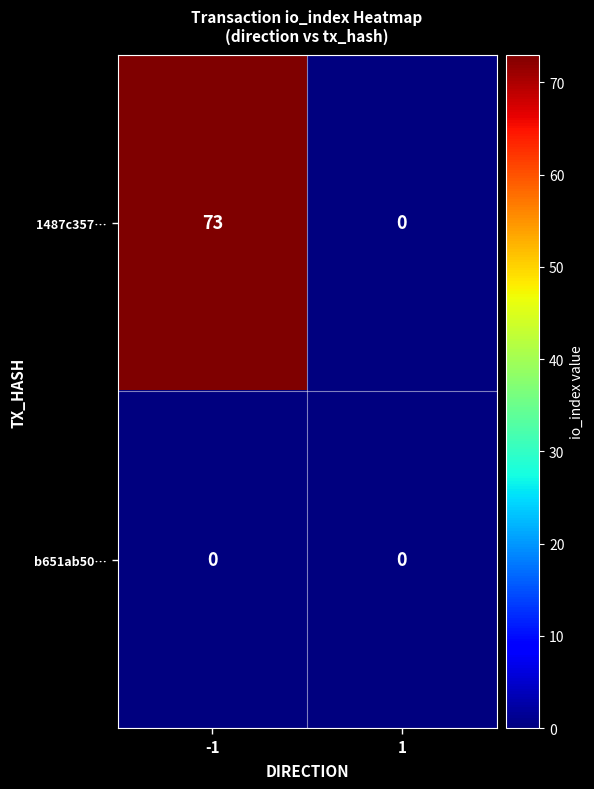

Rank the categories by 1487c357… value from highest to lowest.

-1, 1